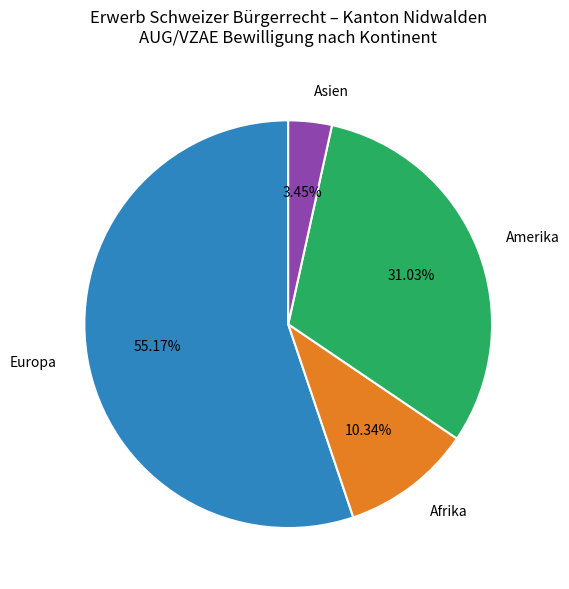

True or false: Asien accounts for 3% of the total.

True